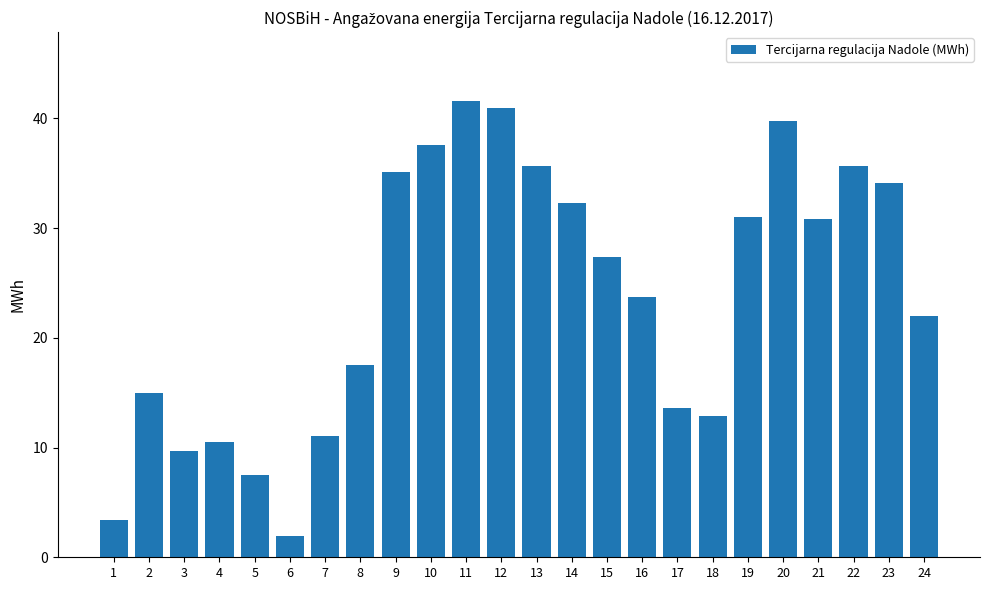

Are the bars grouped side by side (vs. stacked)?

No